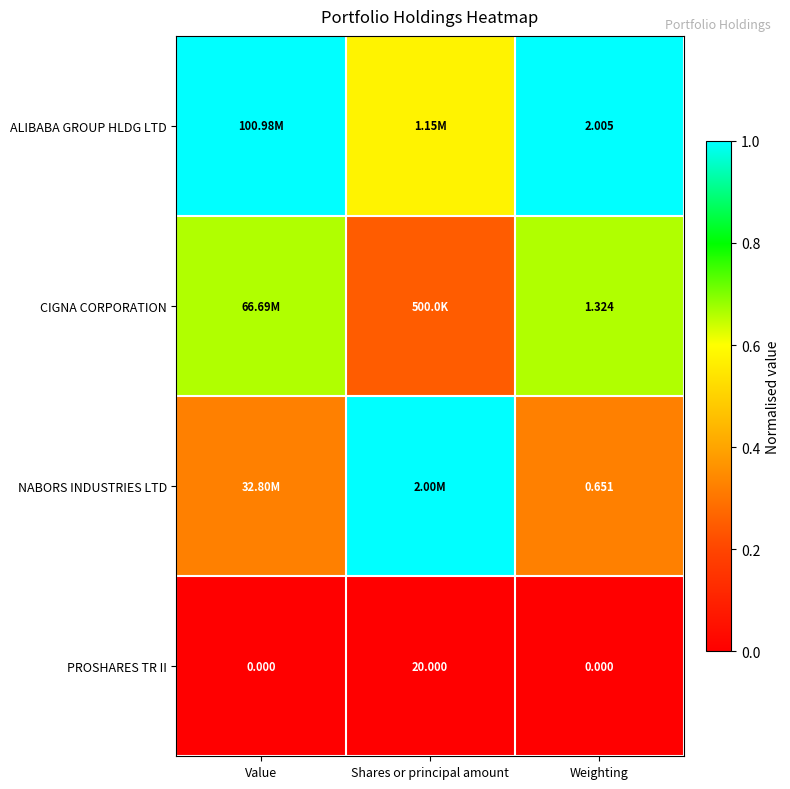

How many data points in PROSHARES TR II are above 0?

1